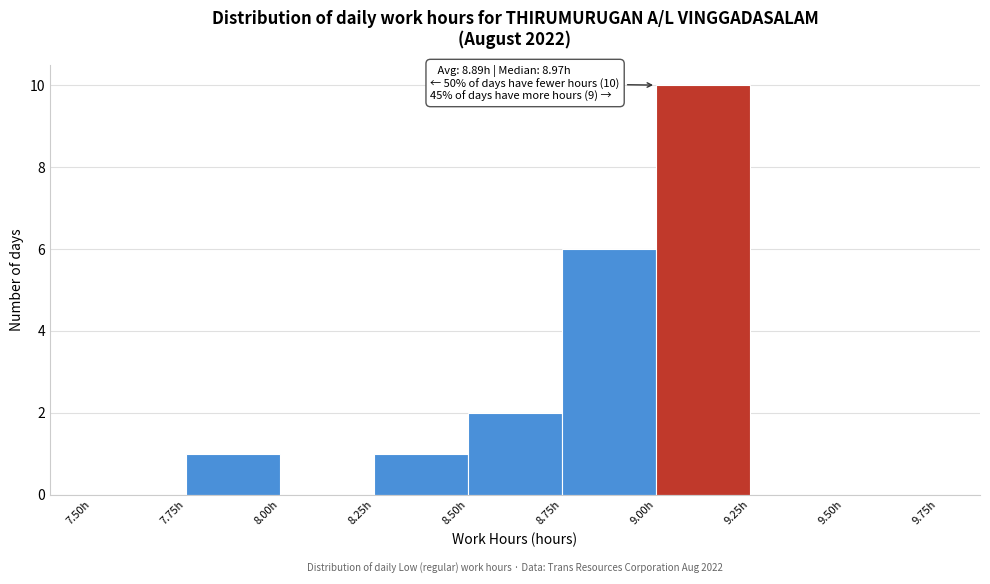

Which range on the x-axis has the tallest bar?

9.00 to 9.25